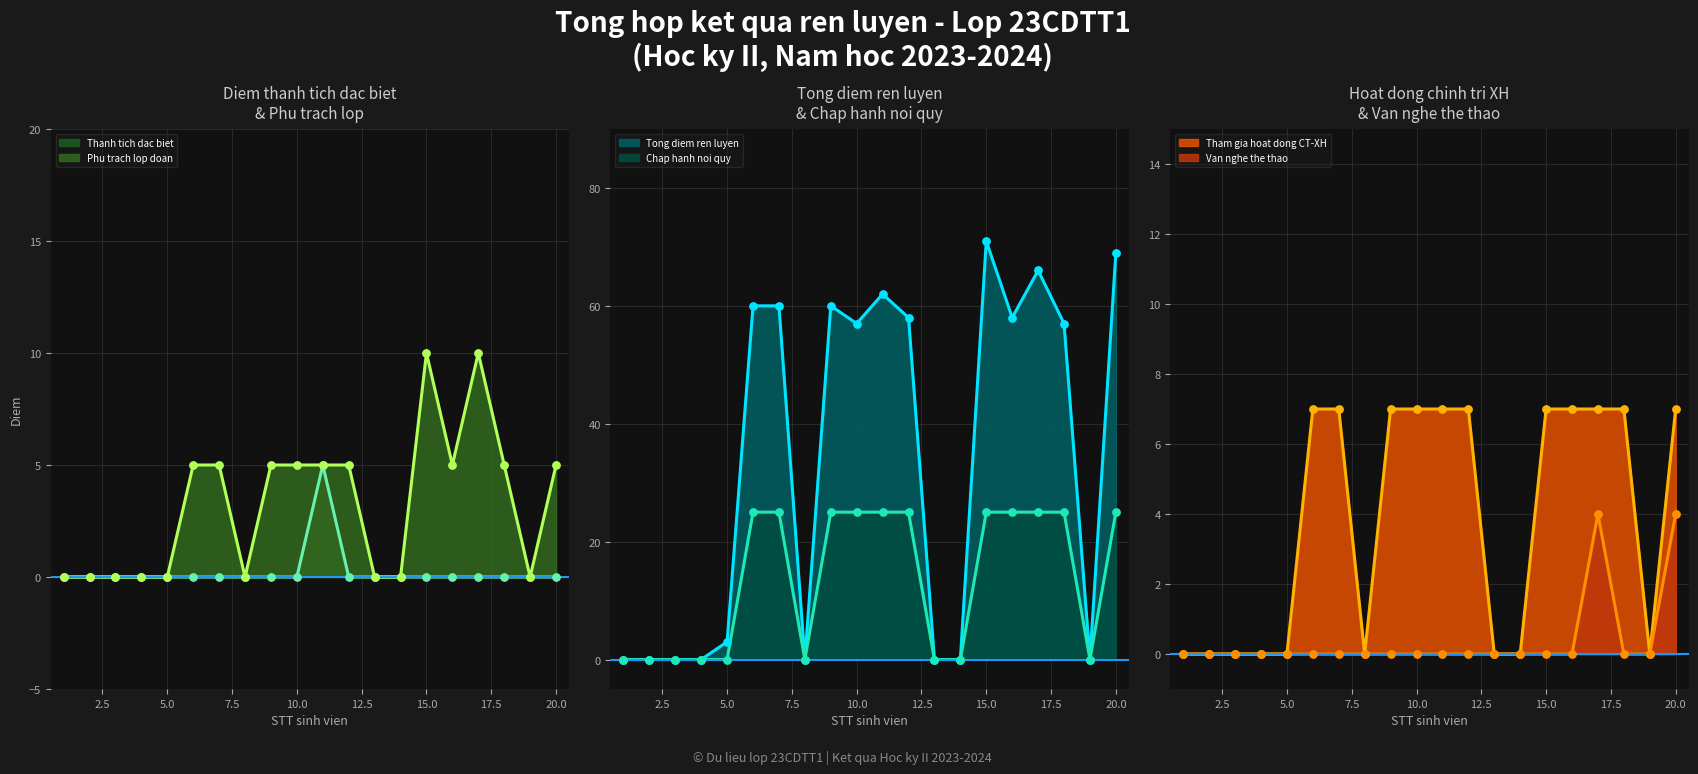

Which series has the widest spread of Y values?

Tong diem ren luyen